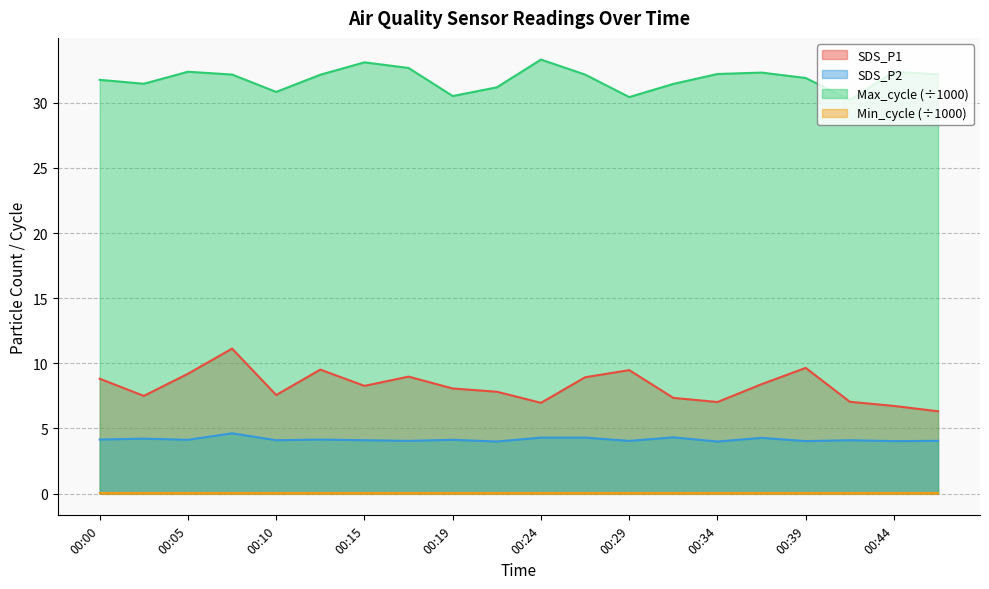

In SDS_P1, how many points are lower than both neighbors (excluding endpoints)?

5